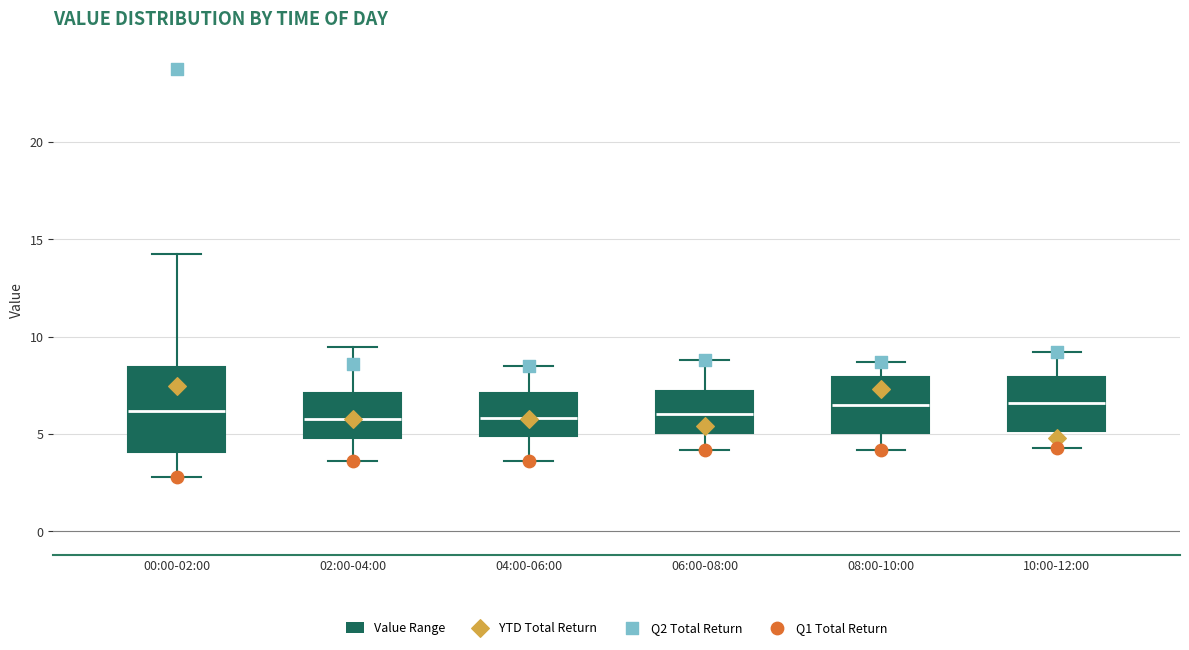

Reading left to right, read every box against the y-axis: the position of its median line, the range the box covers, and the ends of its whiskers. The values are not printed on the chart, so give them approximately, as read against the axis.

00:00-02:00: median 6.0, box 4.0 to 8.5, whiskers 3.0 to 14.5
02:00-04:00: median 6.0, box 5.0 to 7.0, whiskers 3.5 to 9.5
04:00-06:00: median 6.0, box 5.0 to 7.0, whiskers 3.5 to 8.5
06:00-08:00: median 6.0, box 5.0 to 7.0, whiskers 4.0 to 9.0
08:00-10:00: median 6.5, box 5.0 to 8.0, whiskers 4.0 to 8.5
10:00-12:00: median 6.5, box 5.0 to 8.0, whiskers 4.5 to 9.0